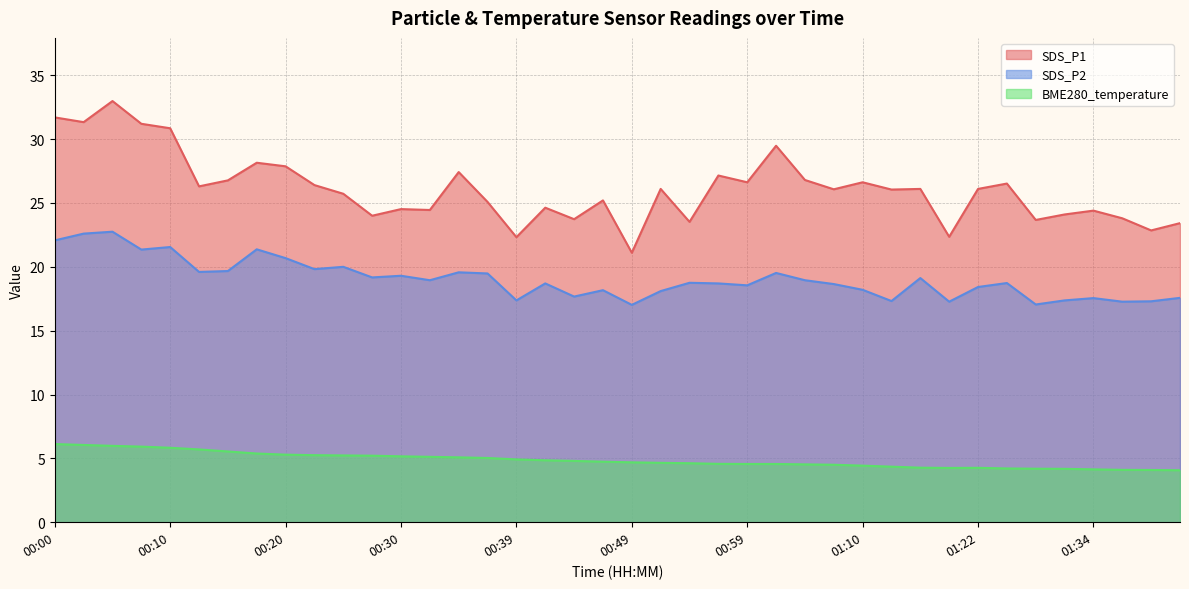

What value does the SDS_P2 series have at 01:28?

17.1